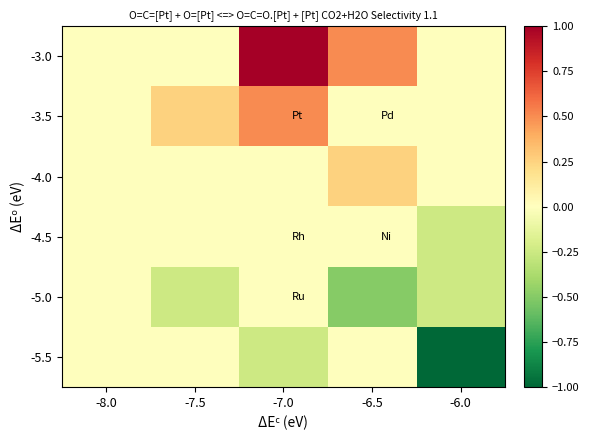

Between -8.0 and -6.0, which series saw the biggest shift?

-5.5